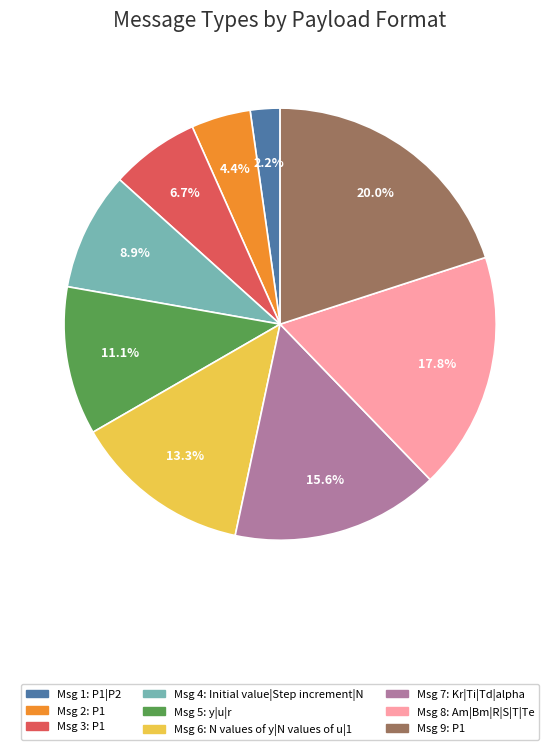

To the nearest percent, what is the difference between the largest and smallest slice percentages?

18%